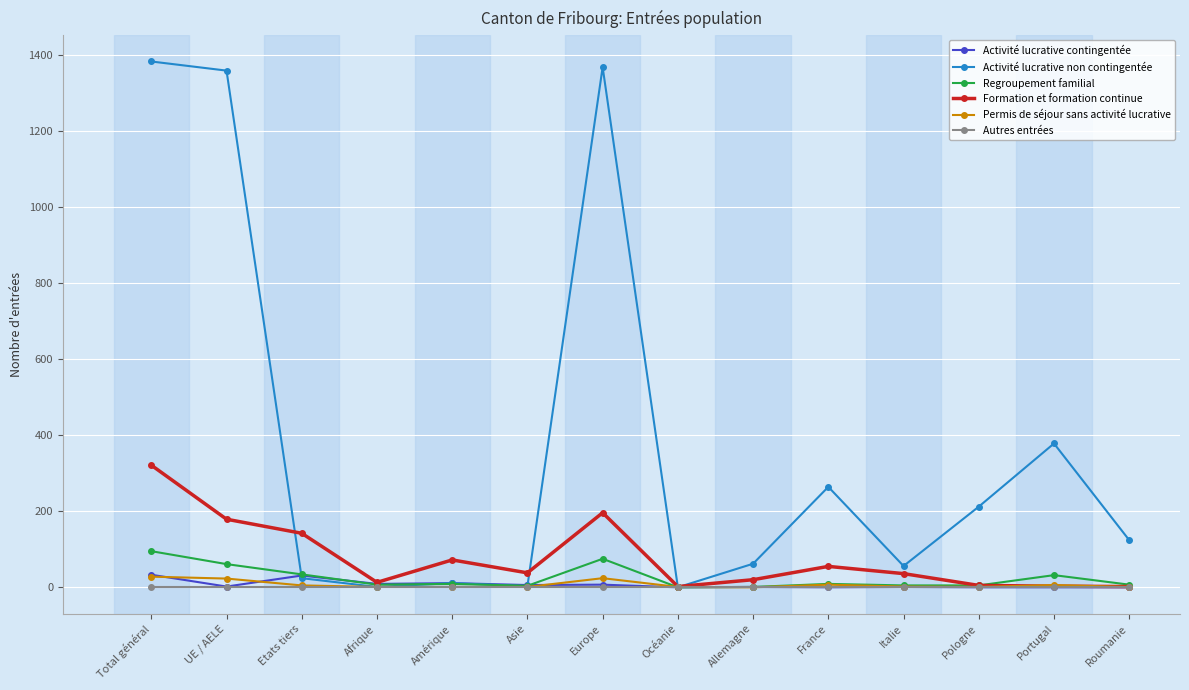

What is the total value across all series at Total général?

1859